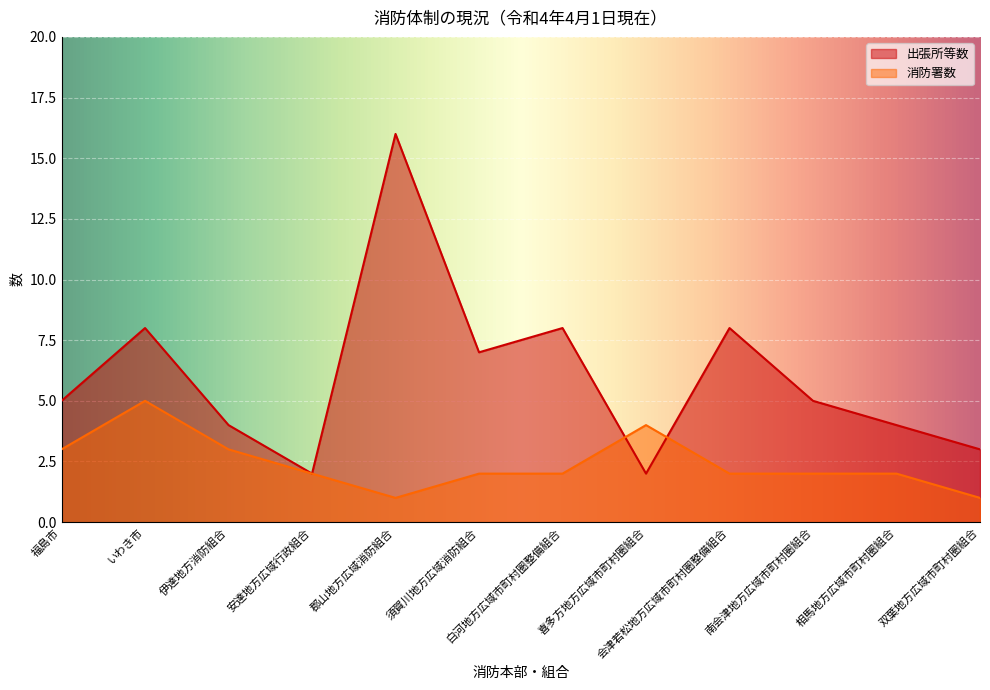

Which has a higher value, 相馬地方広域市町村圏組合 or 南会津地方広域市町村圏組合?

南会津地方広域市町村圏組合